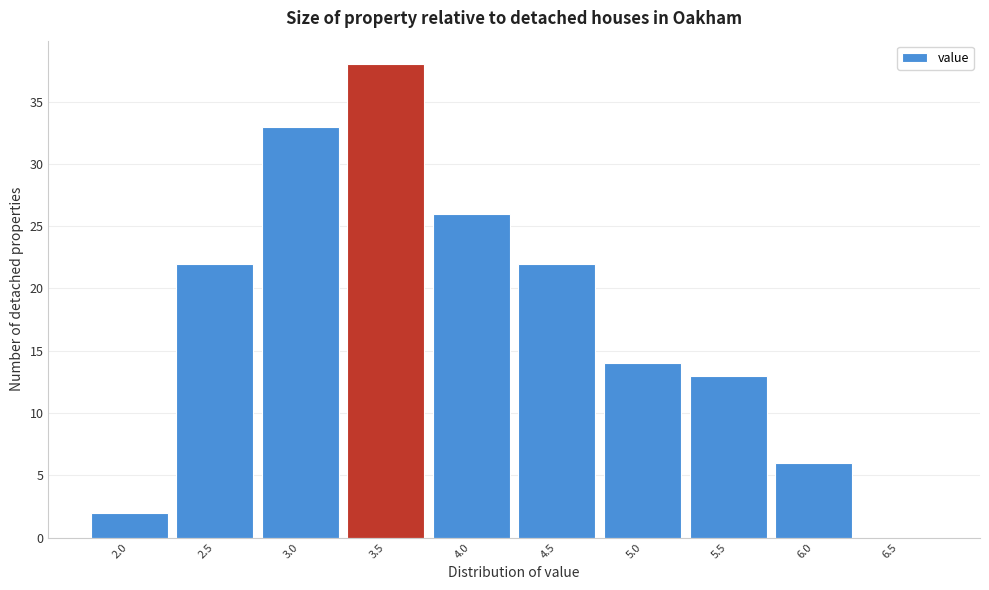

Reading left to right, list all the values displayed in this chart.

2.0=2	2.5=22	3.0=33	3.5=38	4.0=26	4.5=22	5.0=14	5.5=13	6.0=6	6.5=0